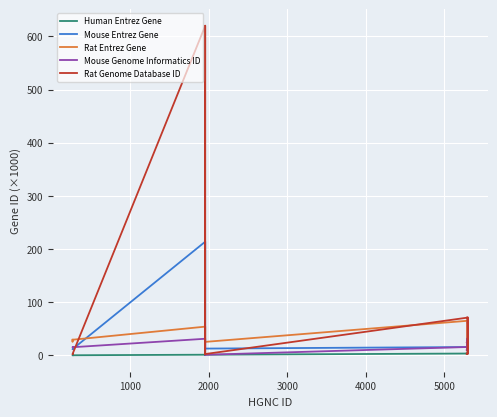

List the series in order of their peak value, lowest first.

Human Entrez Gene, Mouse Genome Informatics ID, Rat Entrez Gene, Mouse Entrez Gene, Rat Genome Database ID